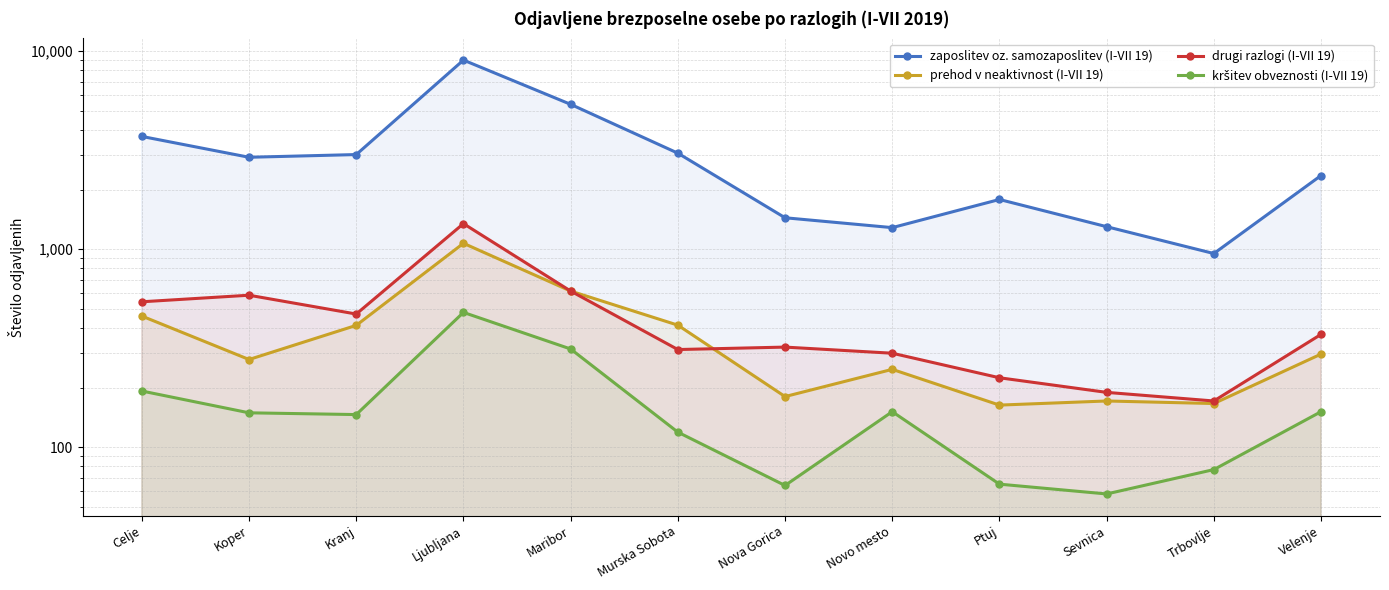

True or false: kršitev obveznosti (I-VII 19) and prehod v neaktivnost (I-VII 19) intersect in this chart.

False